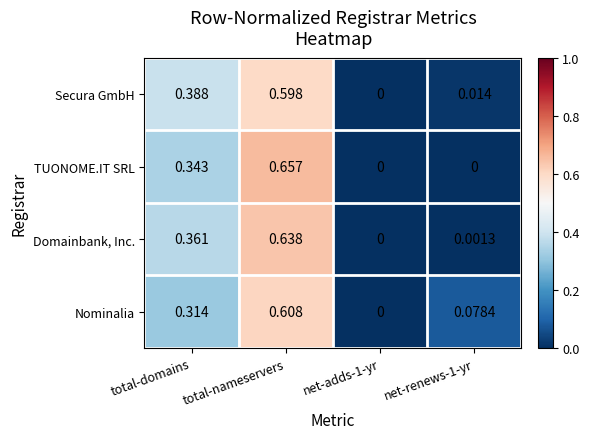

At which category is the sum across all series the highest?

total-nameservers